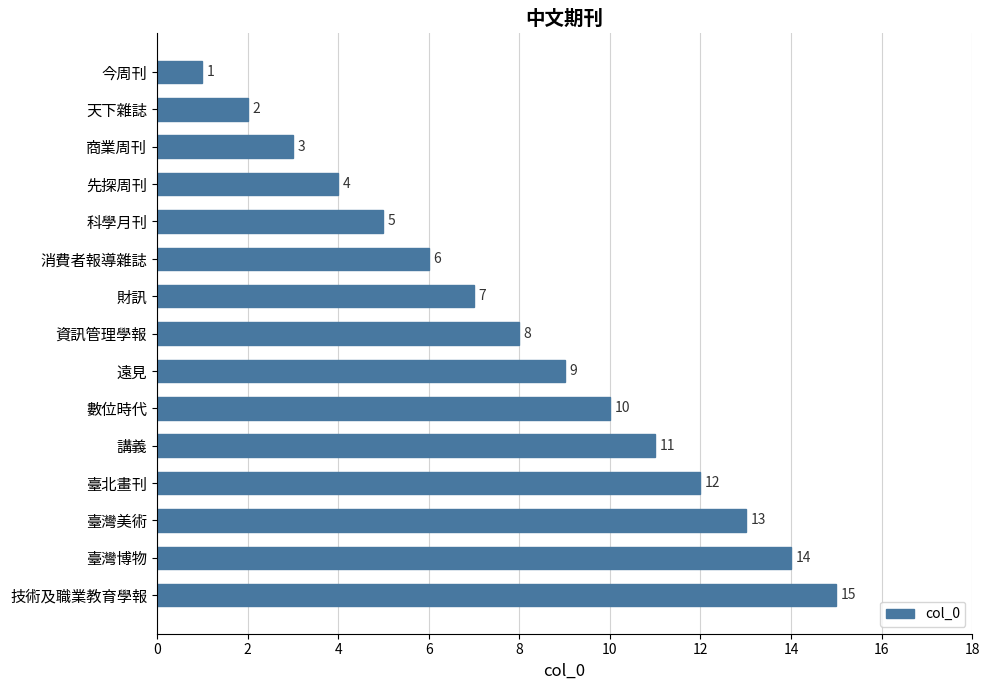

The chart shows a value of 1 at 天下雜誌. True or false?

False